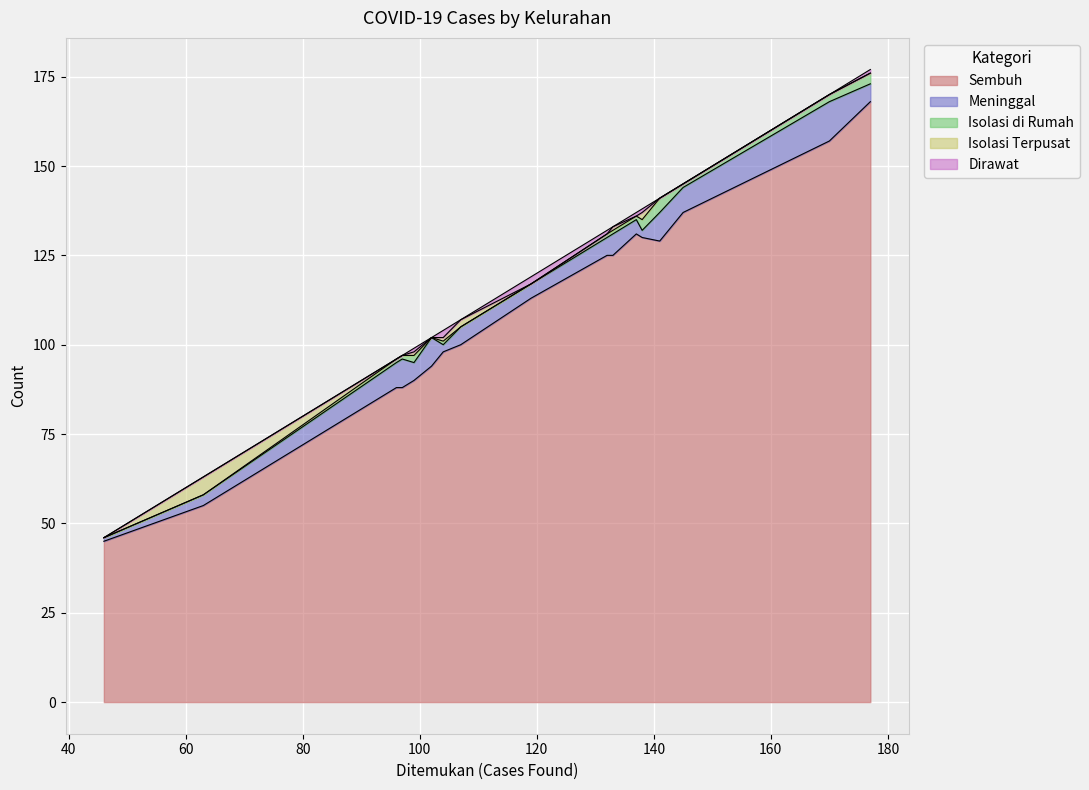

What is the highest value of the Sembuh series?

168